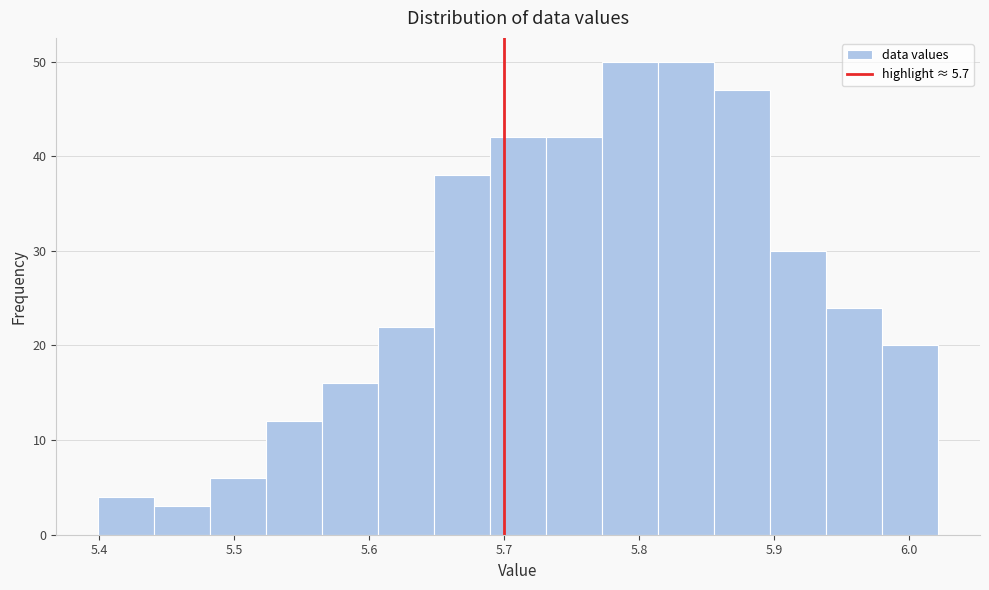

How tall is the bar that spans 5.57 to 5.61 on the x-axis? Neither the bar edges nor the heights are printed on the chart, so give them approximately, as read against the axes.

16